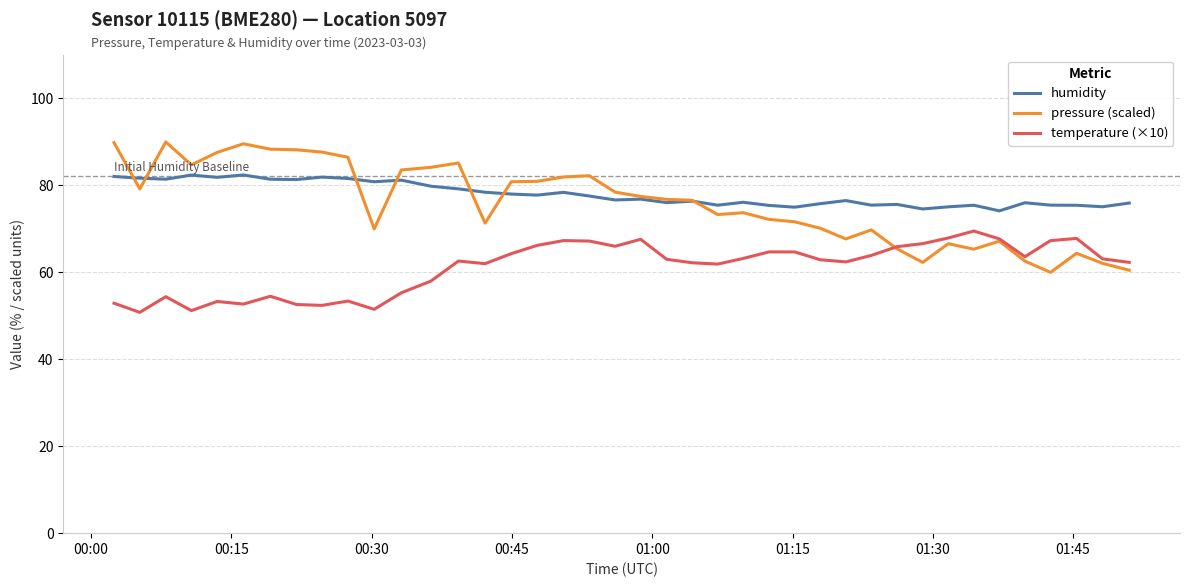

True or false: humidity and temperature (×10) cross at least once.

False